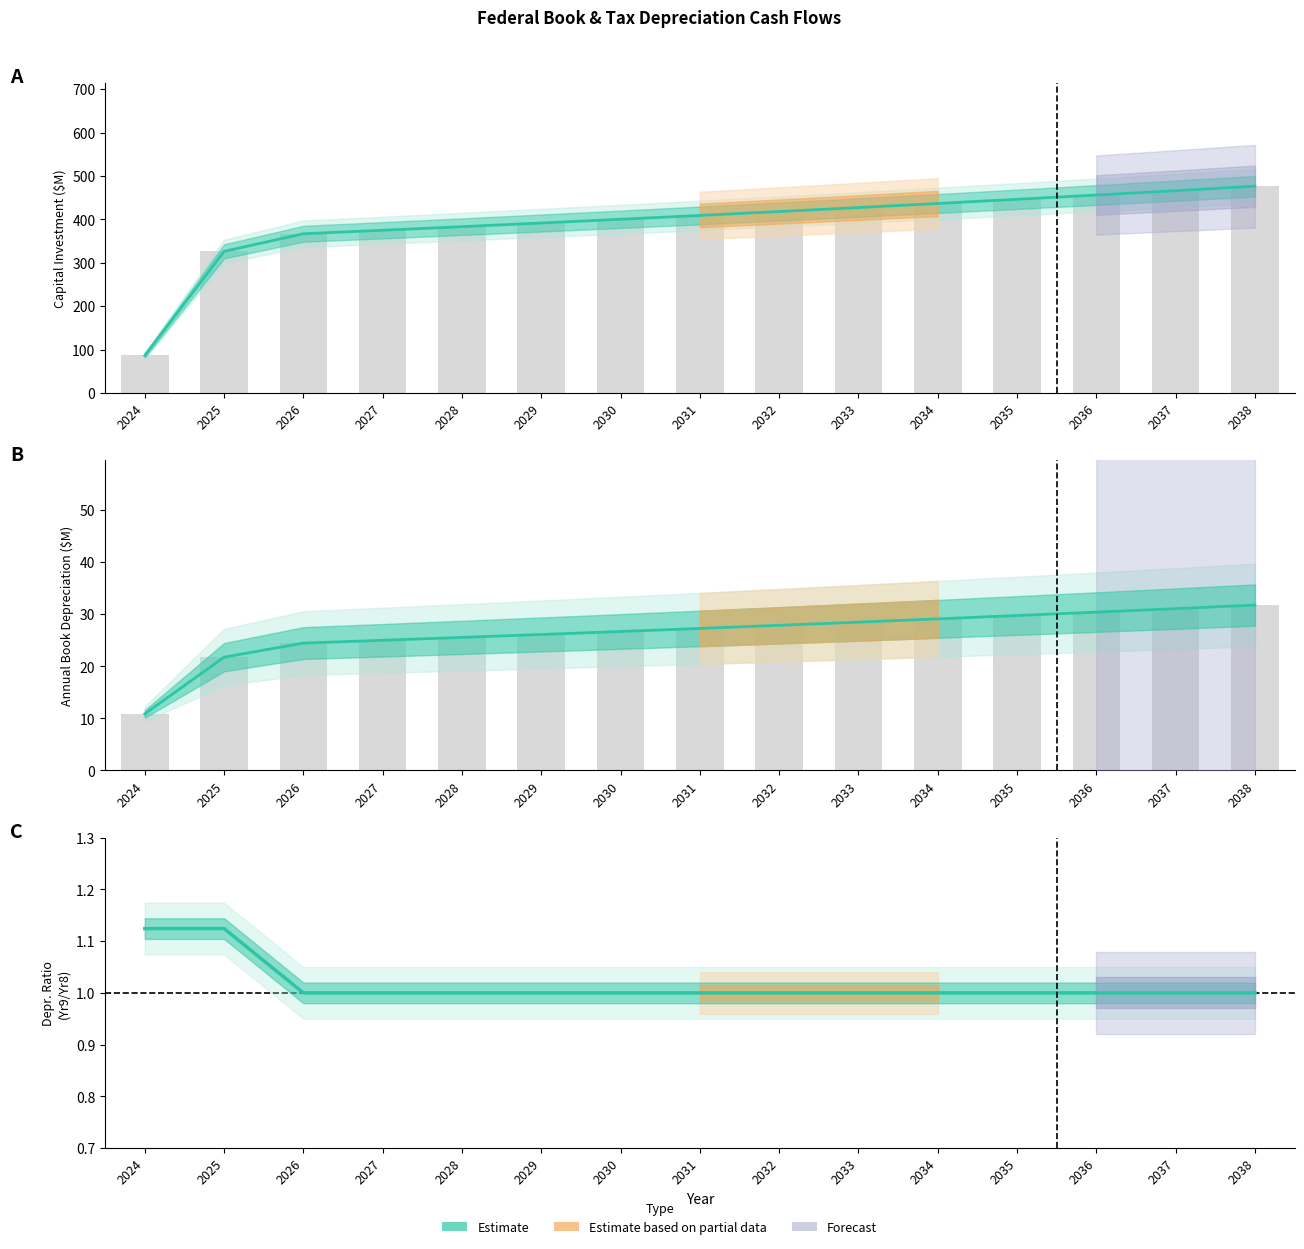

The Annual Depr (Book Yr7) series shows 14.3 at 2034. True or false?

False